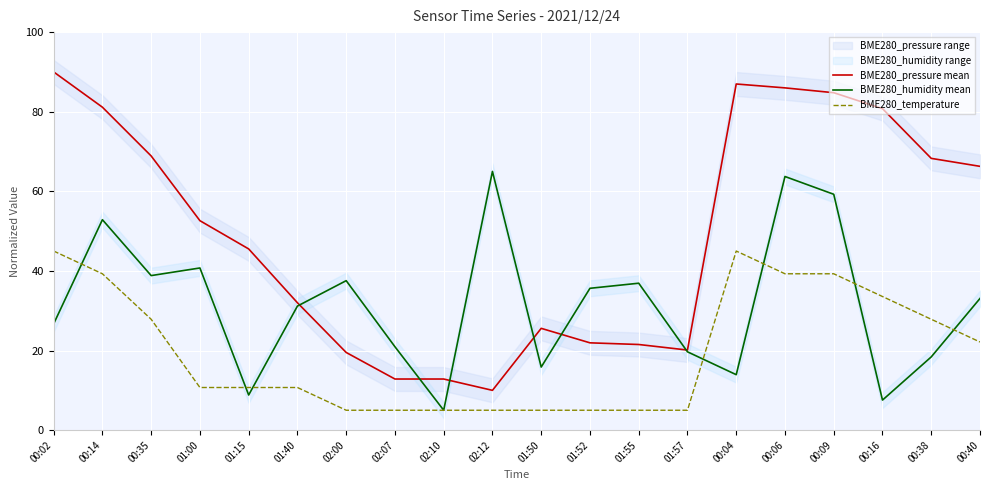

Rank the series by their maximum value, from highest to lowest.

BME280_pressure mean, BME280_humidity mean, BME280_temperature